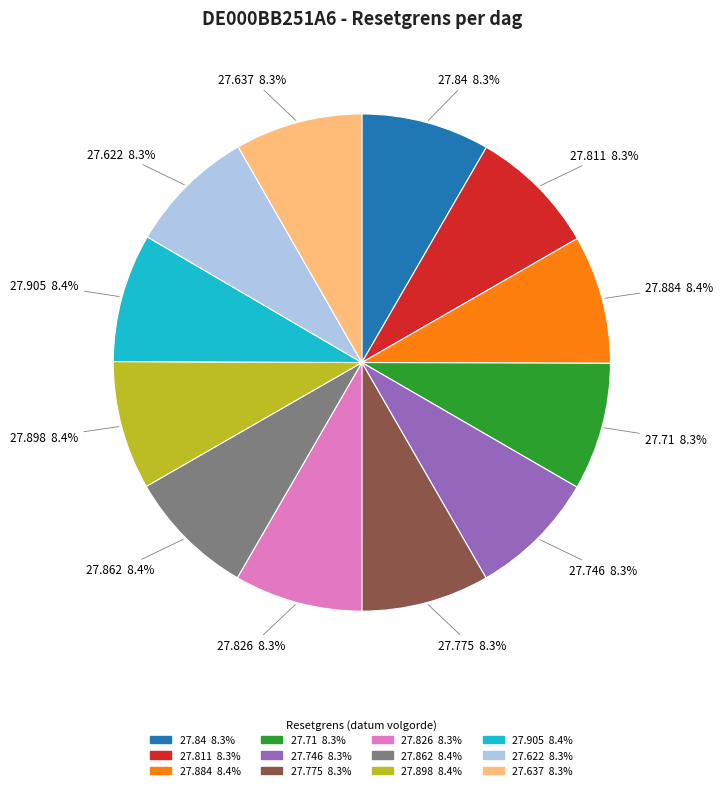

Approximately how many times larger is the value at 27.71 compared to 27.898?

1.0